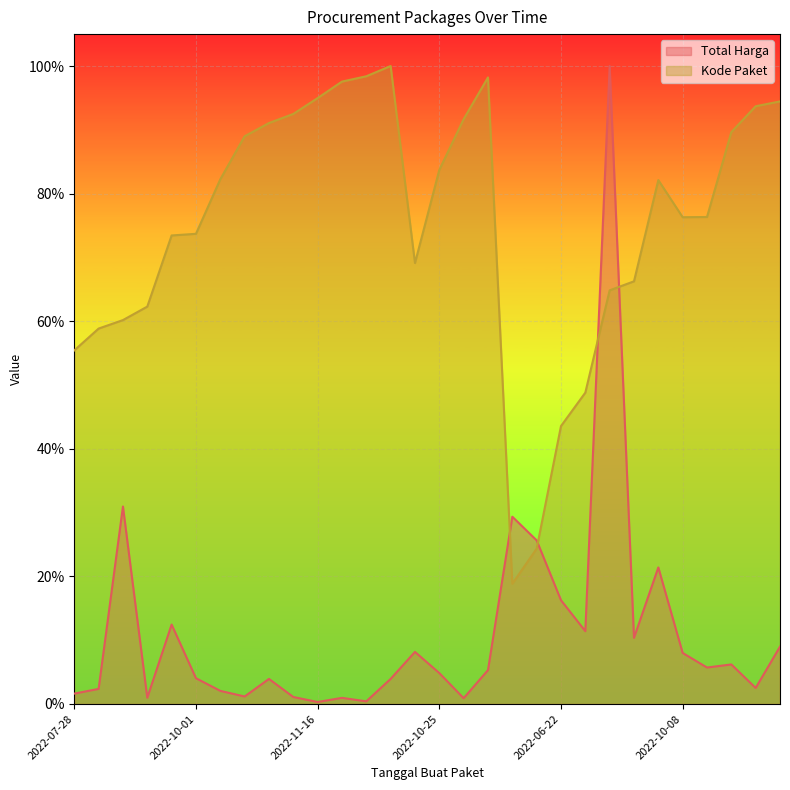

Which series has the widest spread of values?

Total Harga